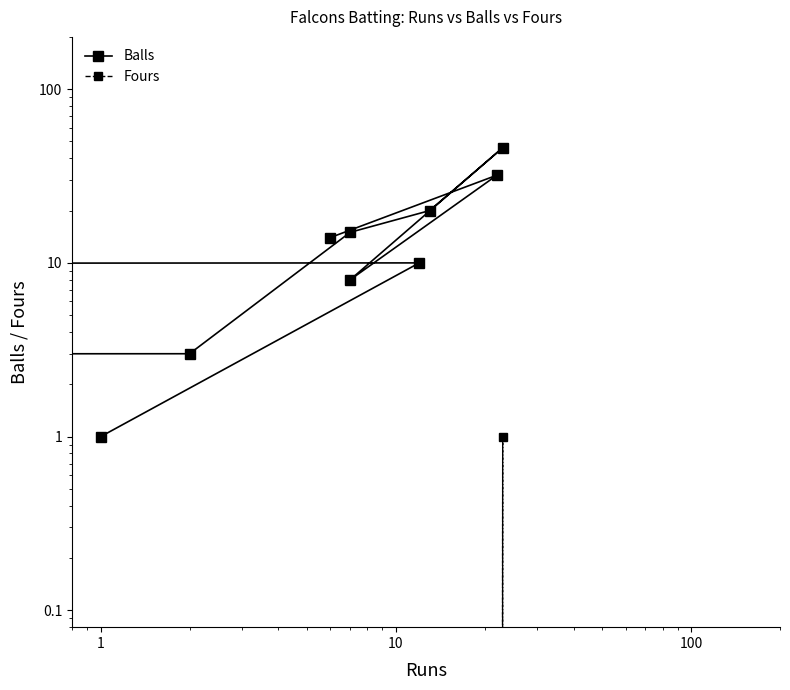

True or false: Balls and Fours intersect in this chart.

False